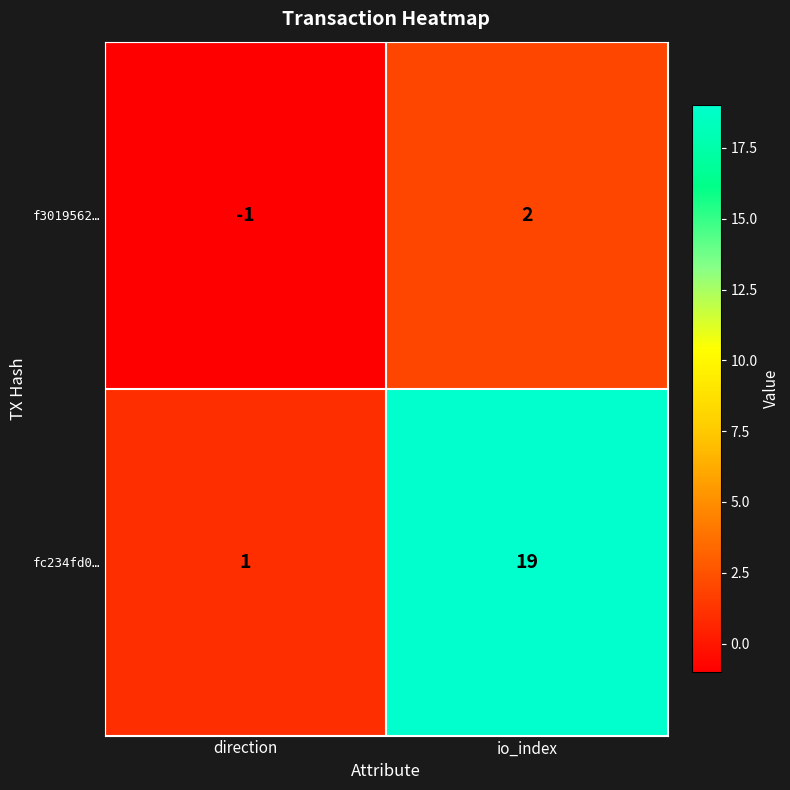

What is the smallest value displayed?

-1